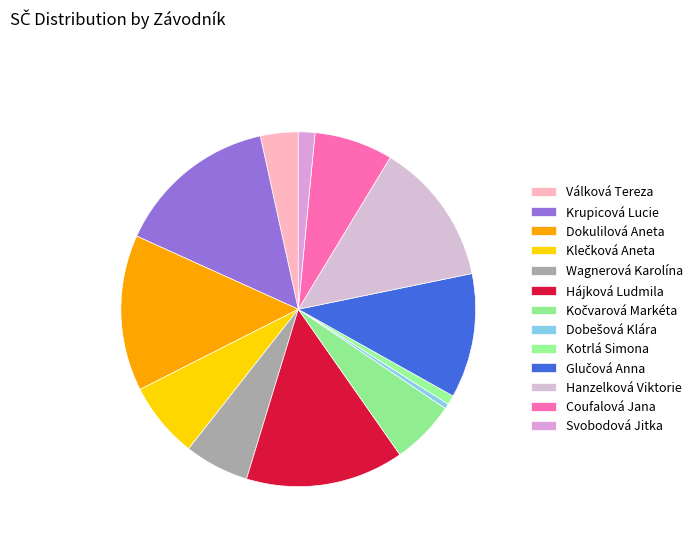

True or false: Kočvarová Markéta accounts for 1% of the total.

False